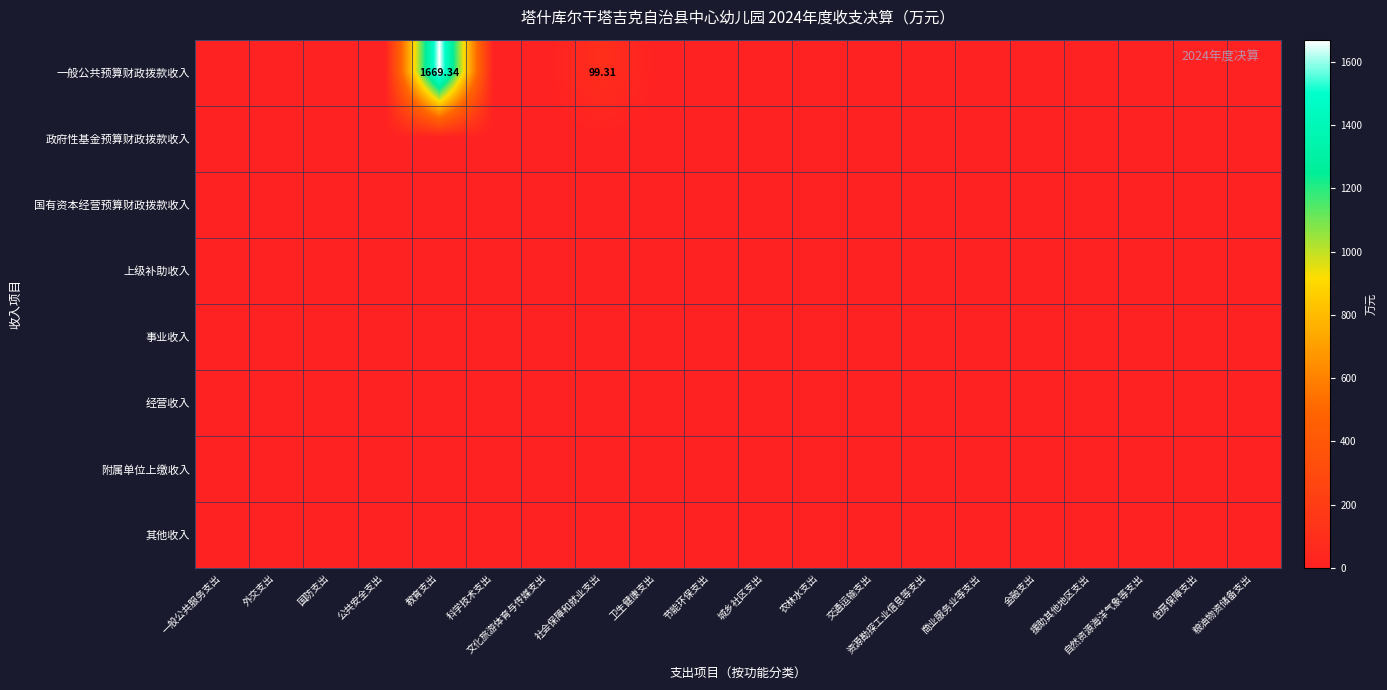

How many series are shown in this chart?

8